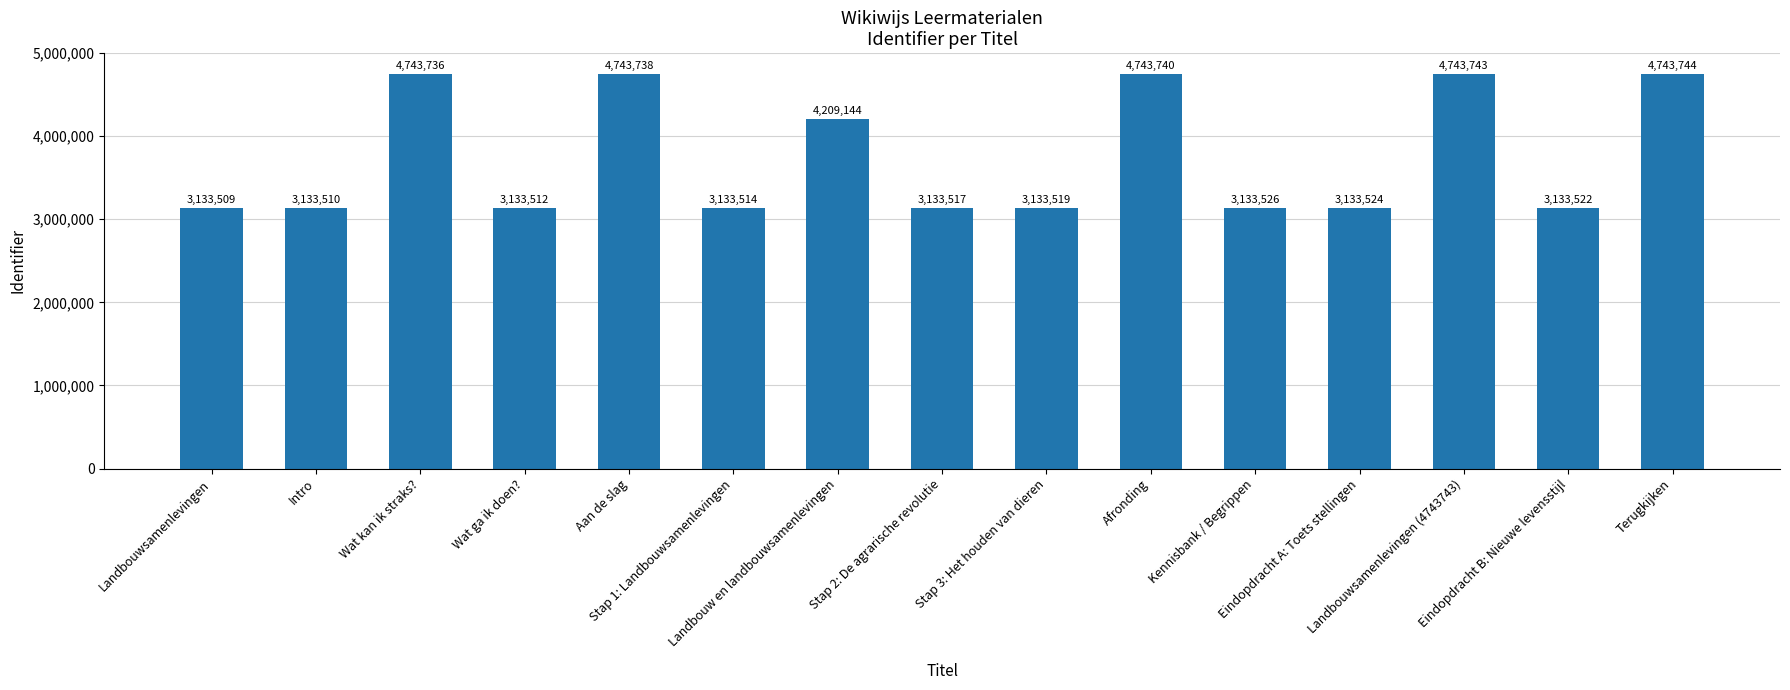

Reading right to left, what are all the values shown in this chart?

4743744	3133522	4743743	3133524	3133526	4743740	3133519	3133517	4209144	3133514	4743738	3133512	4743736	3133510	3133509